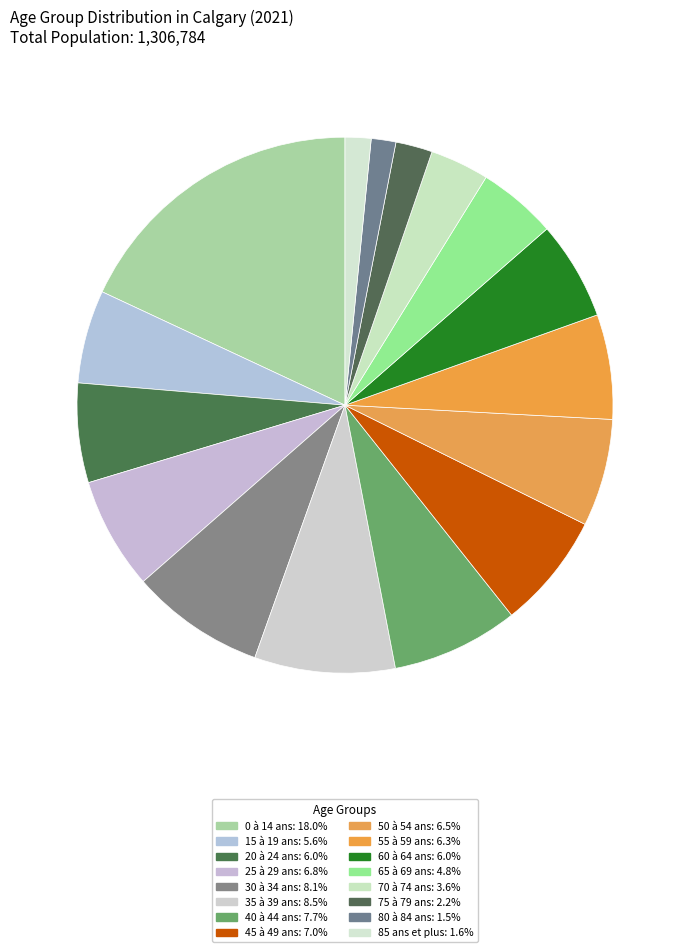

To the nearest percent, what percentage of the pie is 60 à 64 ans?

6%